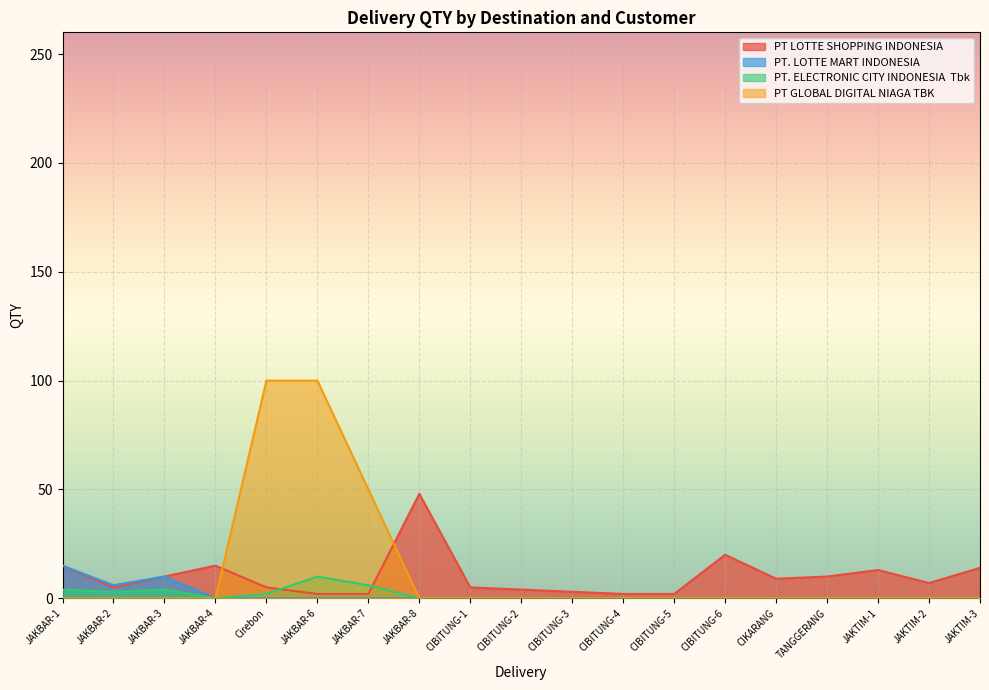

True or false: PT LOTTE SHOPPING INDONESIA and PT GLOBAL DIGITAL NIAGA TBK cross at least once.

True